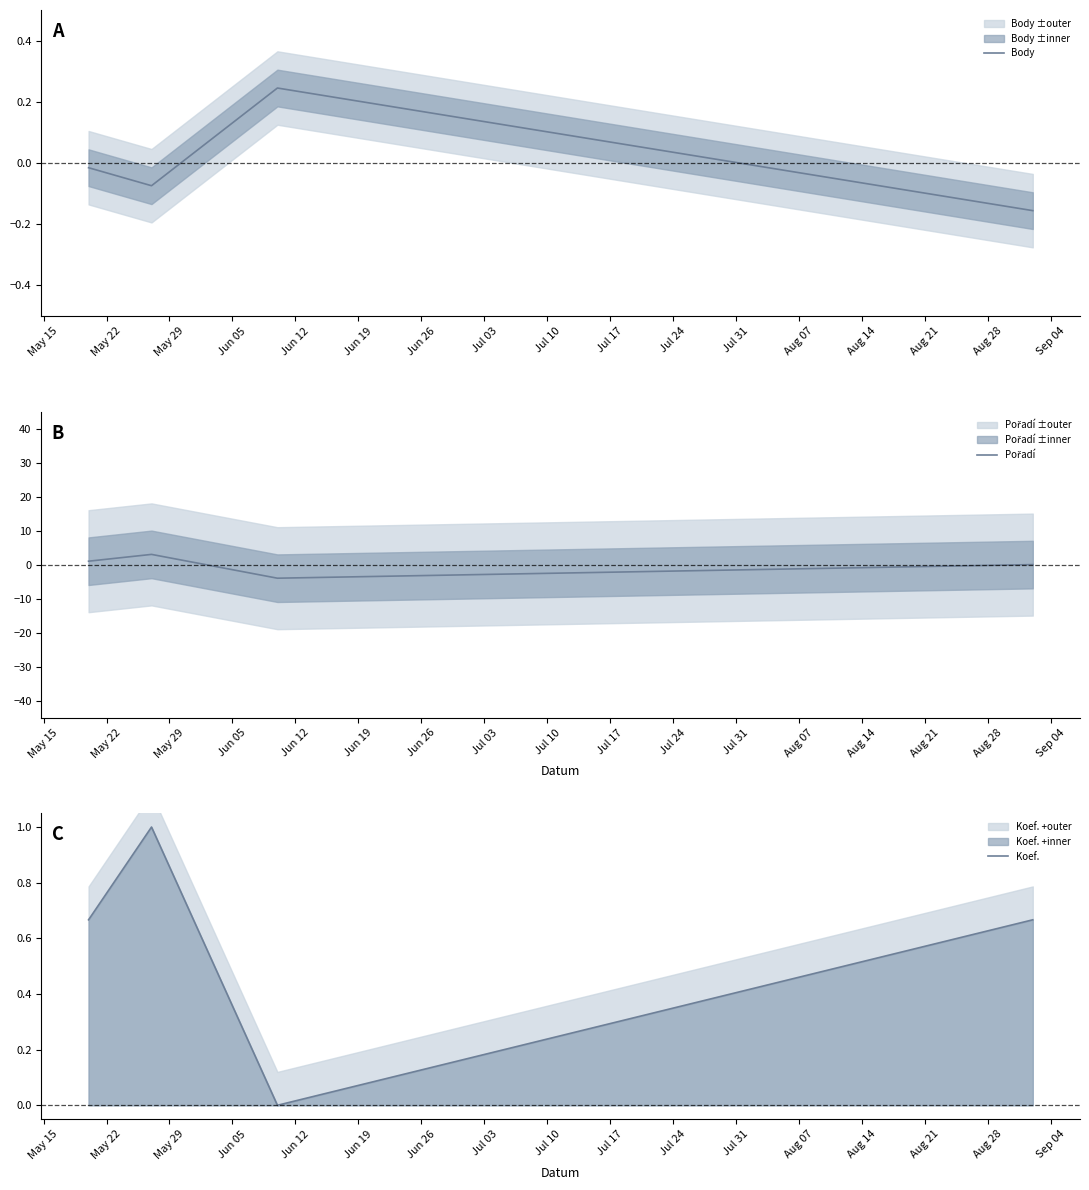

In Body, how many points are lower than both neighbors (excluding endpoints)?

1